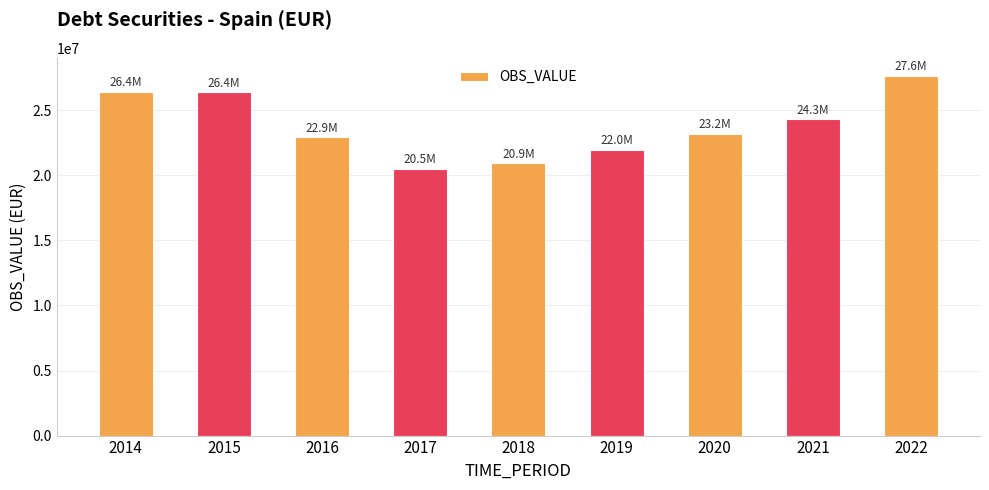

Which category has the highest value across all series?

2022